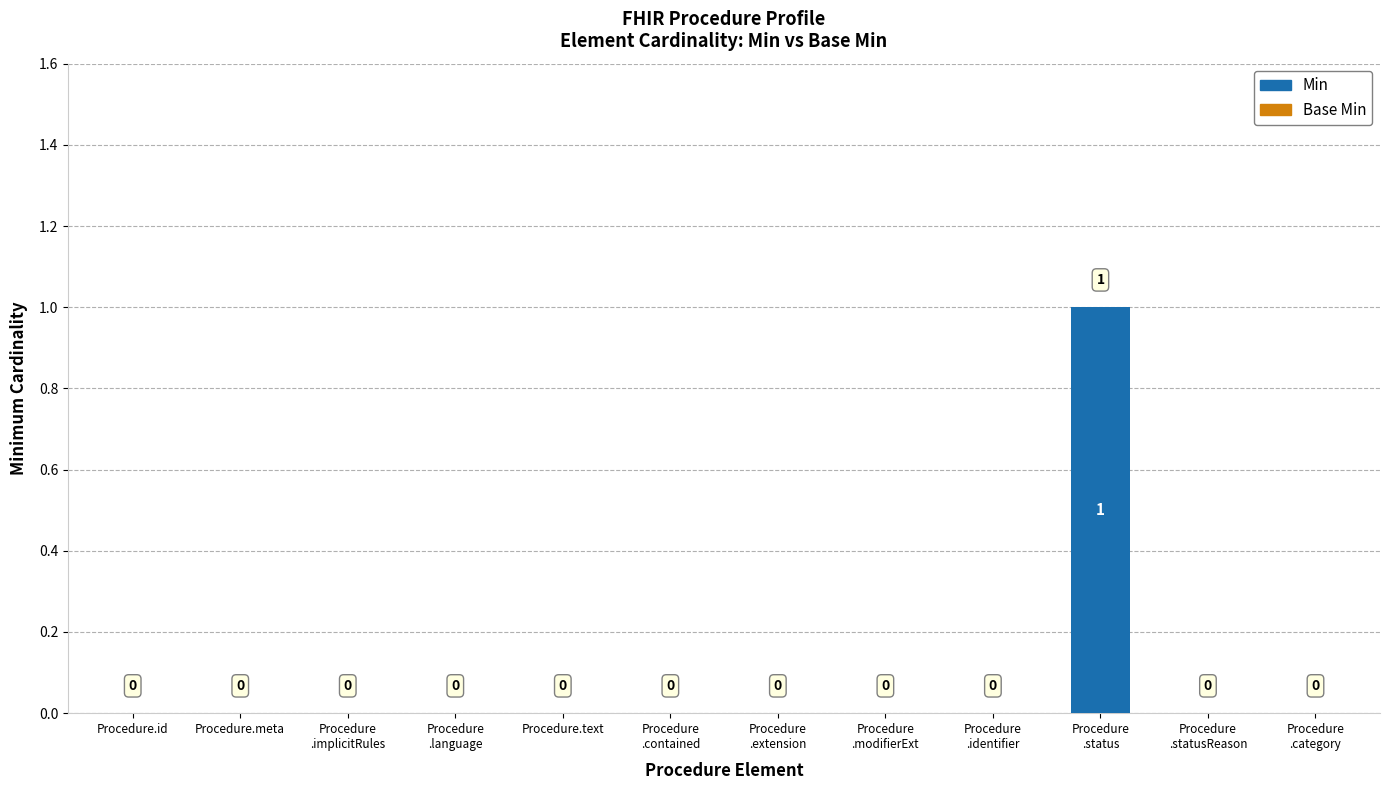

The chart shows a value of 0 at Procedure.id. True or false?

True